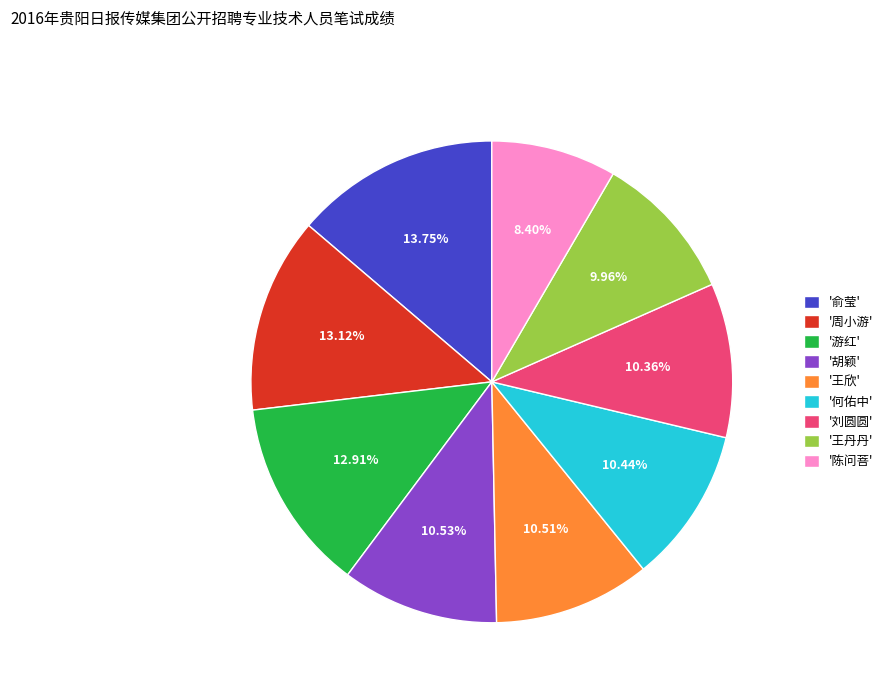

Does any single category account for the majority?

No